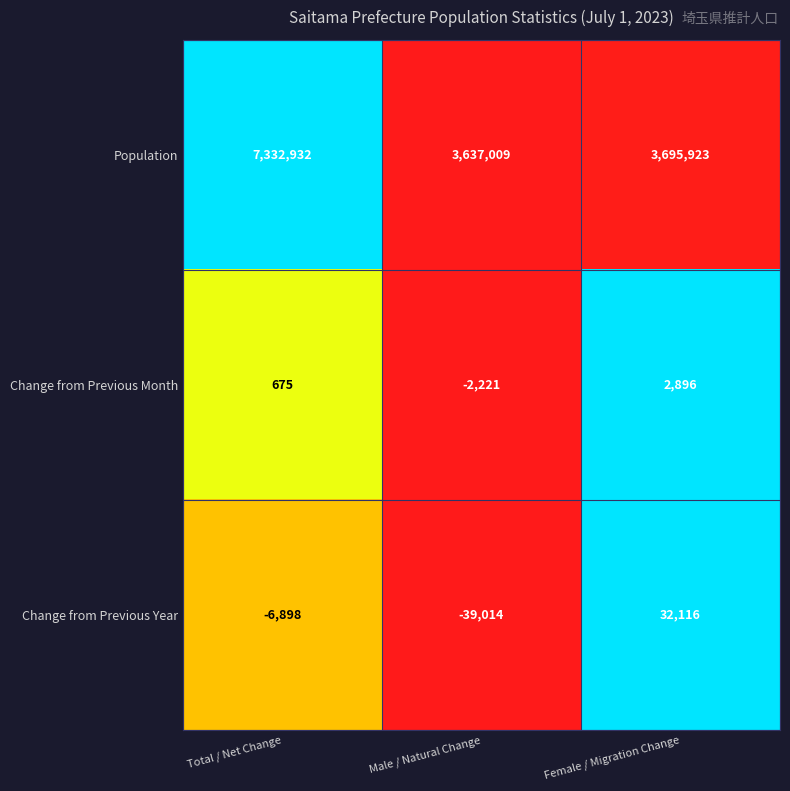

What is the sum of the Population values at Total / Net Change and Female / Migration Change?

11028855